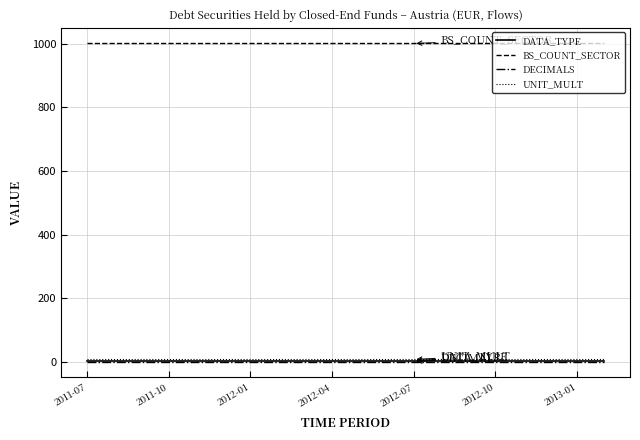

Reading left to right, transcribe all the data shown in this chart.

DATA_TYPE: 4.0	4.0	4.0	4.0	4.0	4.0	4.0	4.0	4.0	4.0	4.0	4.0	4.0	4.0	4.0	4.0	4.0	4.0	4.0	4.0
BS_COUNT_SECTOR: 1000.5	1000.5	1000.5	1000.5	1000.5	1000.5	1000.5	1000.5	1000.5	1000.5	1000.5	1000.5	1000.5	1000.5	1000.5	1000.5	1000.5	1000.5	1000.5	1000.5
DECIMALS: 1.0	1.0	1.0	1.0	1.0	1.0	1.0	1.0	1.0	1.0	1.0	1.0	1.0	1.0	1.0	1.0	1.0	1.0	1.0	1.0
UNIT_MULT: 7.5	7.5	7.5	7.5	7.5	7.5	7.5	7.5	7.5	7.5	7.5	7.5	7.5	7.5	7.5	7.5	7.5	7.5	7.5	7.5